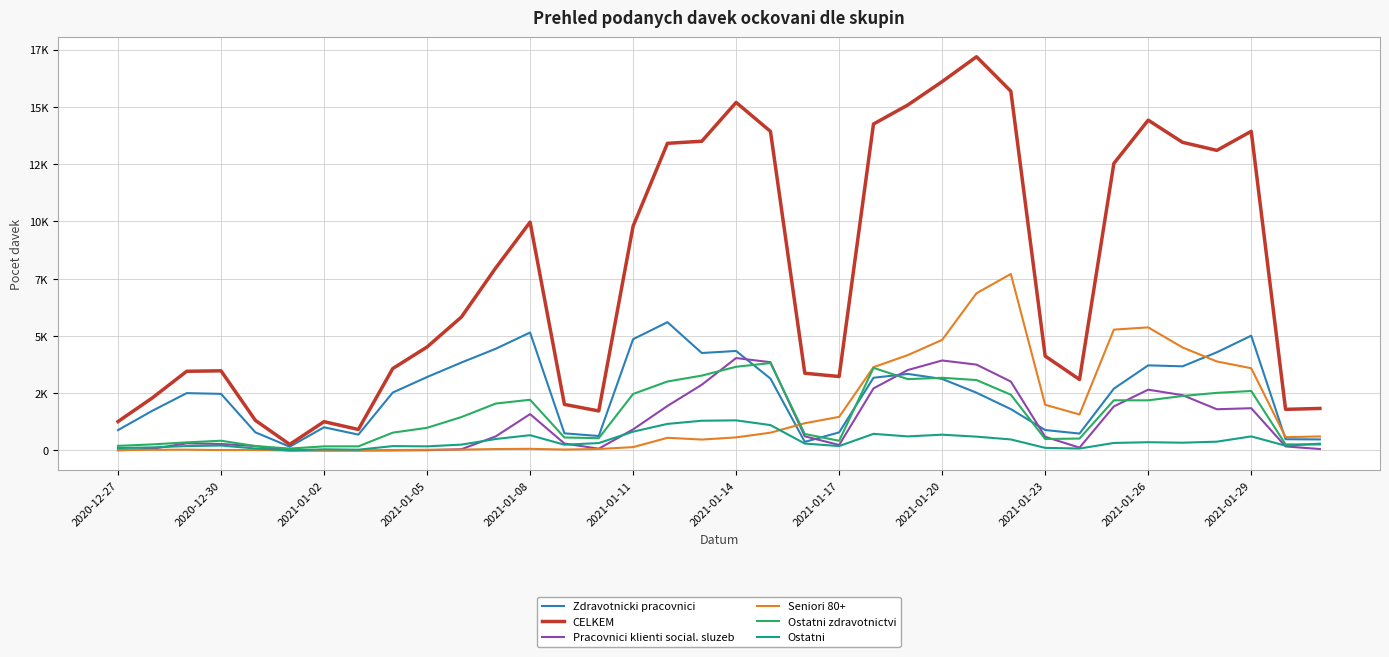

Does the chart display data point markers on the line(s)?

No